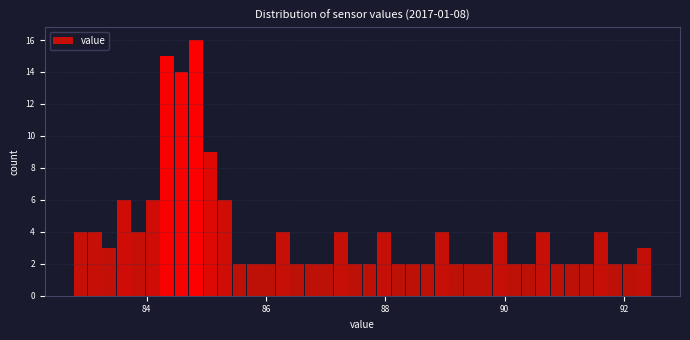

Around what value on the x-axis is the tallest bar? Give the approximate position of its centre, as read against the axis.

84.8